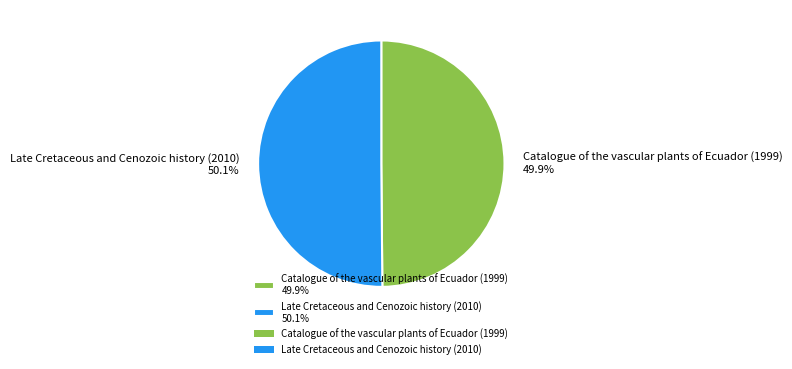

What portion of the pie excludes Late Cretaceous and Cenozoic history (2010) 50.1%?

49.9%